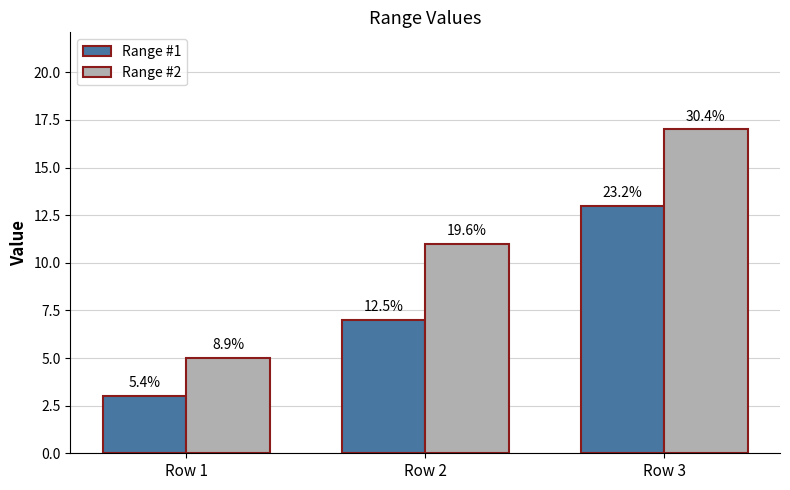

At which category does the chart reach its minimum across all series?

Row 1